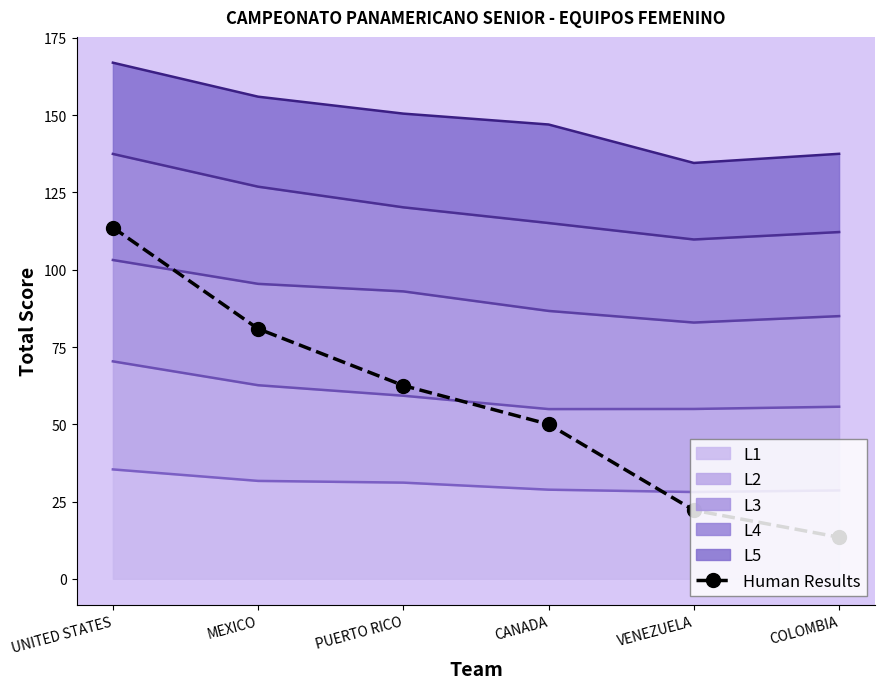

Approximately how many times larger is the value at VENEZUELA compared to UNITED STATES?

0.2